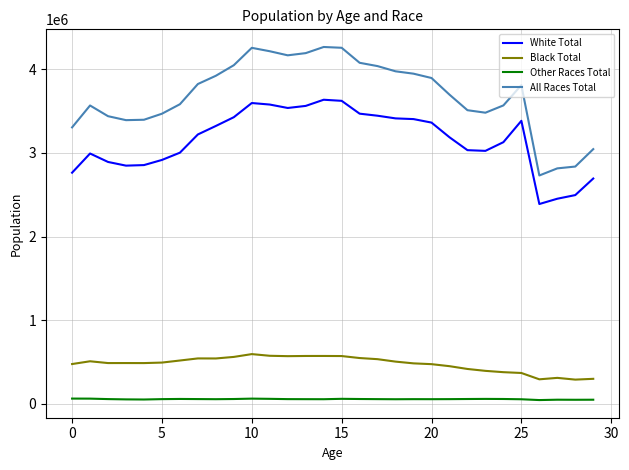

In Other Races Total, how many points are higher than both neighbors (excluding endpoints)?

6